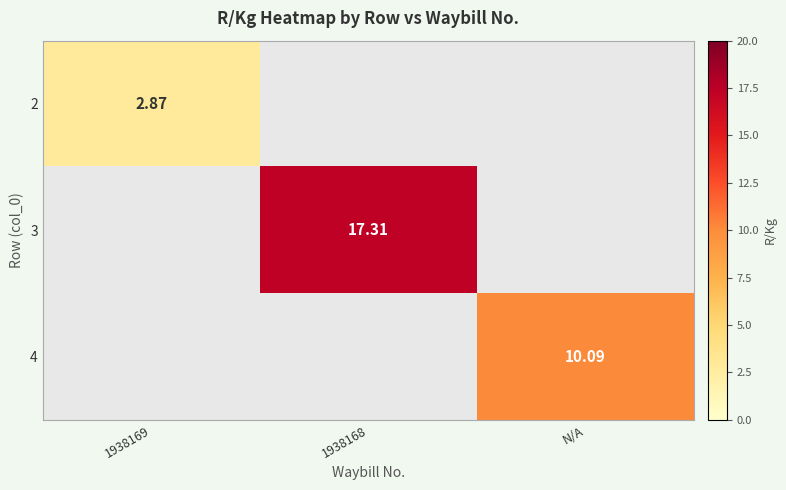

Is the value of 2 at 1938169 greater than the value of 3 at 1938168?

No